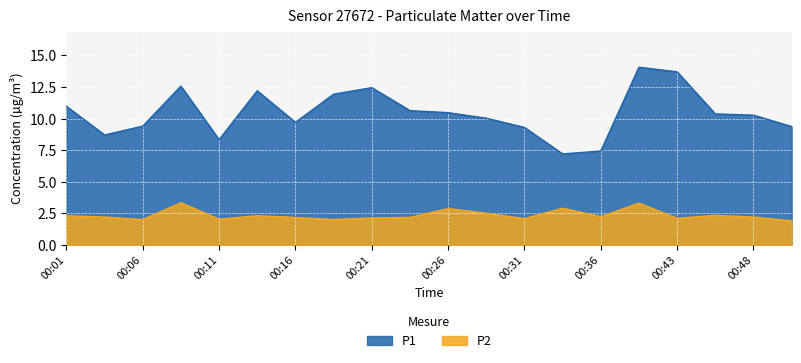

True or false: P1 and P2 cross at least once.

False